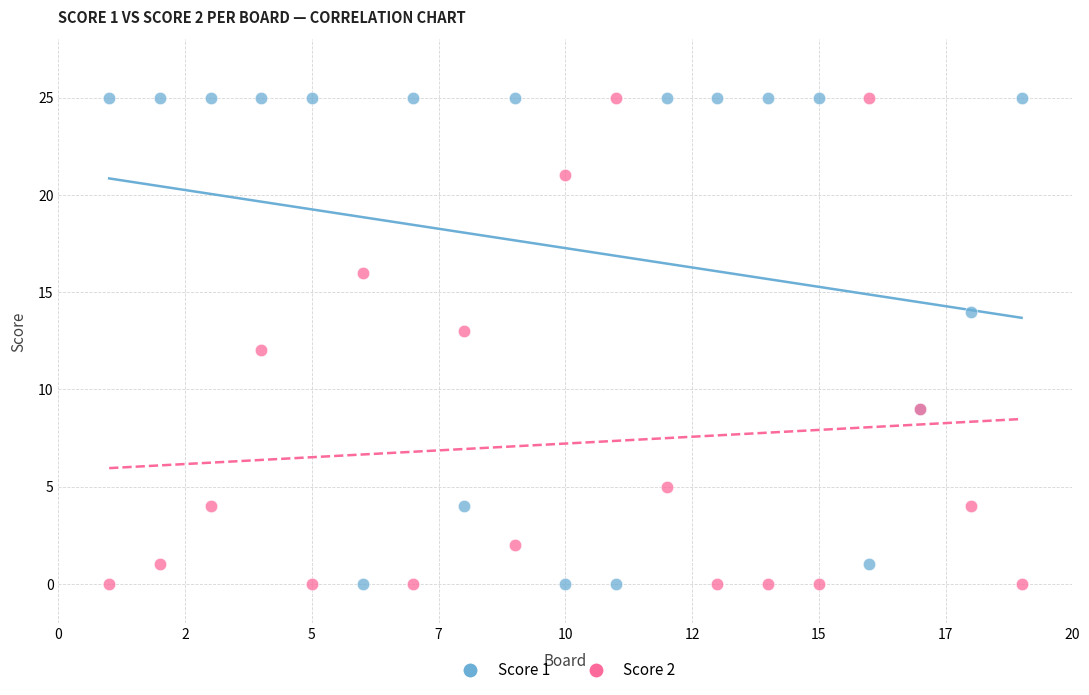

What is the X range (max minus min) for the scatter plot?

18